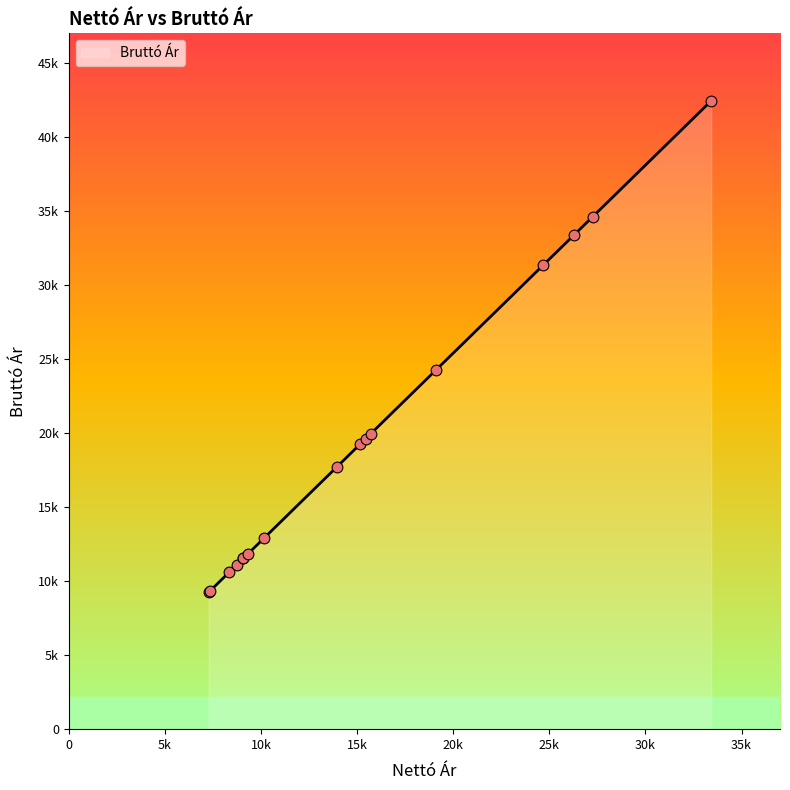

Approximately how many times larger is the value at 7330 compared to 9090?

0.8